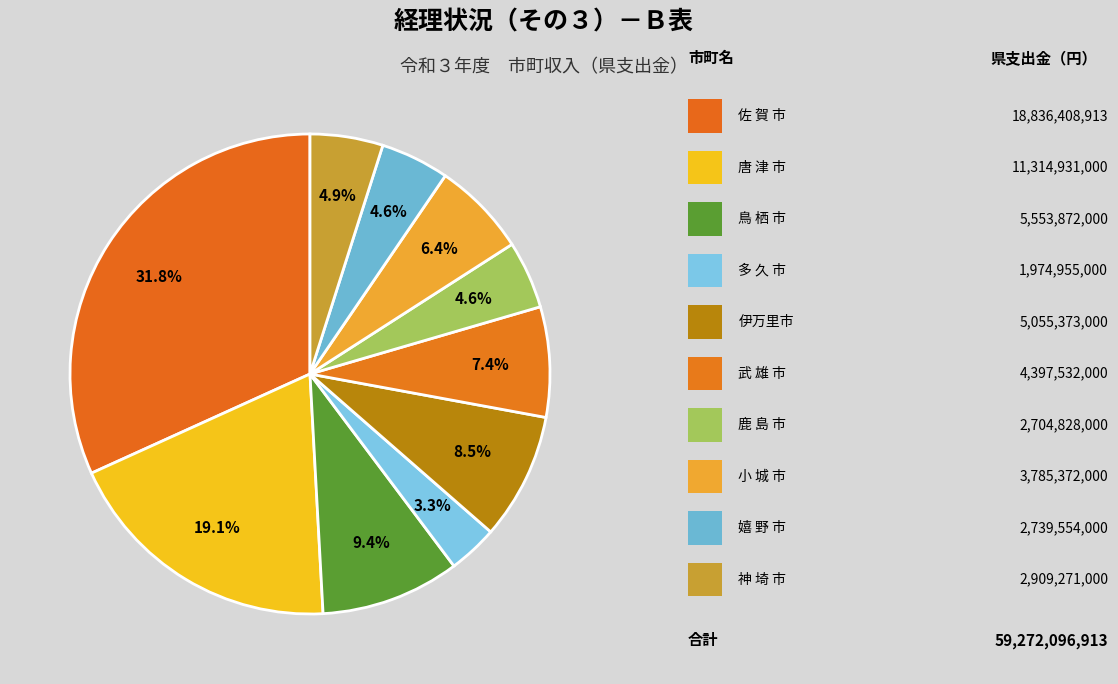

Does any single category account for the majority?

No